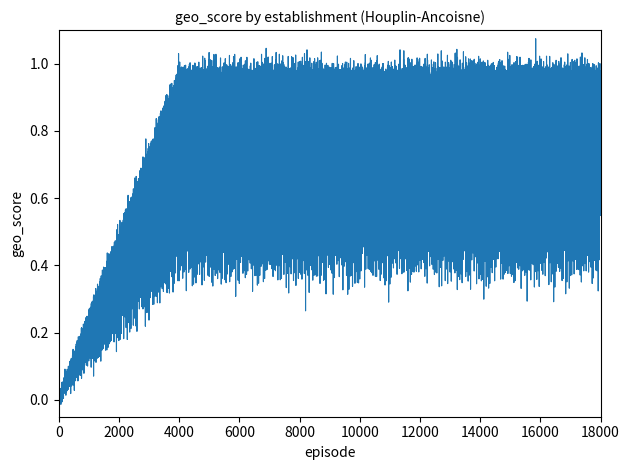

How many lines are shown in the chart?

1